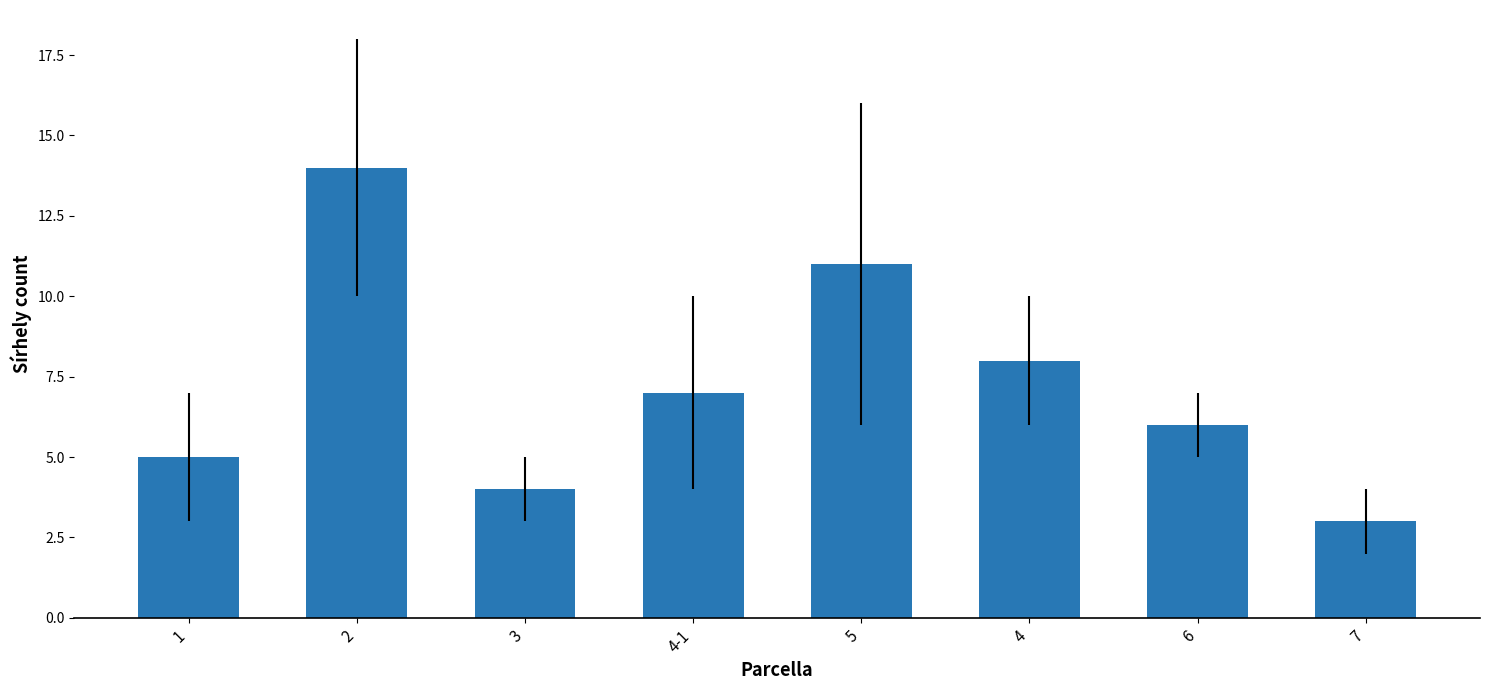

List the labels in order of value, smallest first.

7, 3, 1, 6, 4-1, 4, 5, 2